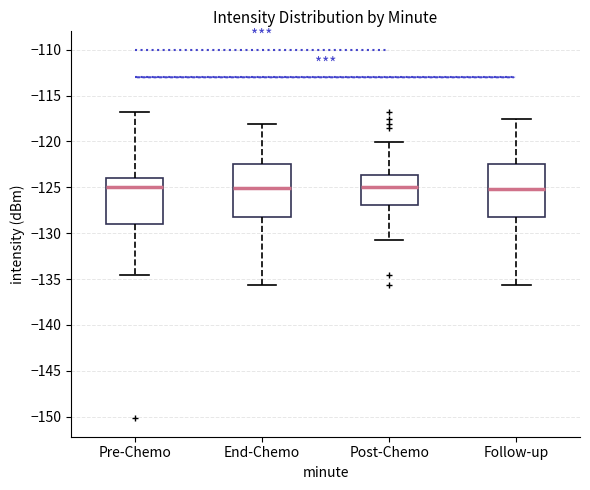

Reading left to right, read every box against the y-axis: the position of its median line, the range the box covers, and the ends of its whiskers. The values are not printed on the chart, so give them approximately, as read against the axis.

Pre-Chemo: median -125.0, box -129.0 to -124.0, whiskers -134.5 to -117.0
End-Chemo: median -125.0, box -128.0 to -122.5, whiskers -135.5 to -118.0
Post-Chemo: median -125.0, box -127.0 to -123.5, whiskers -130.5 to -120.0
Follow-up: median -125.0, box -128.0 to -122.5, whiskers -135.5 to -117.5